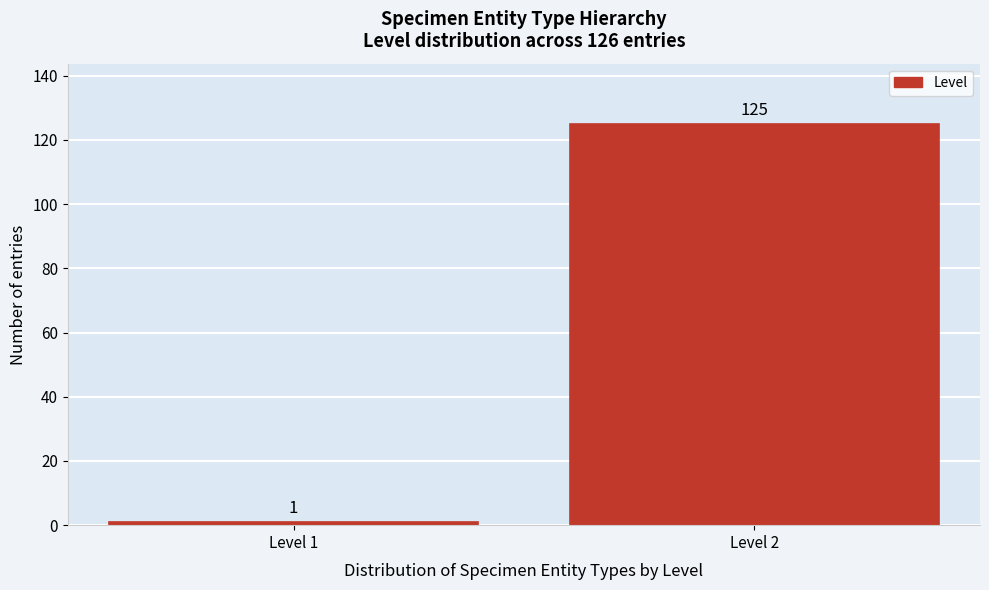

Reading left to right, list all the values displayed in this chart.

1	125